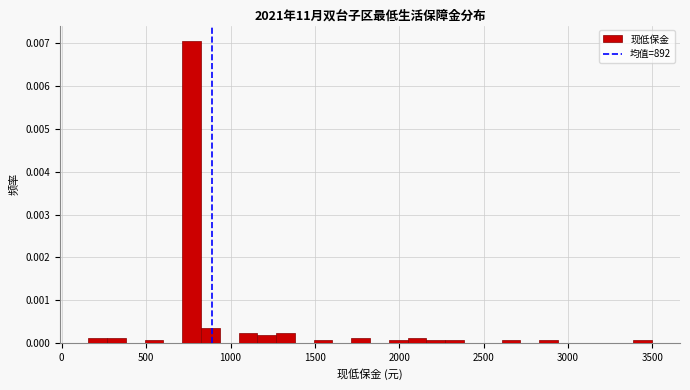

Around what value on the x-axis is the tallest bar? Give the approximate position of its centre, as read against the axis.

750